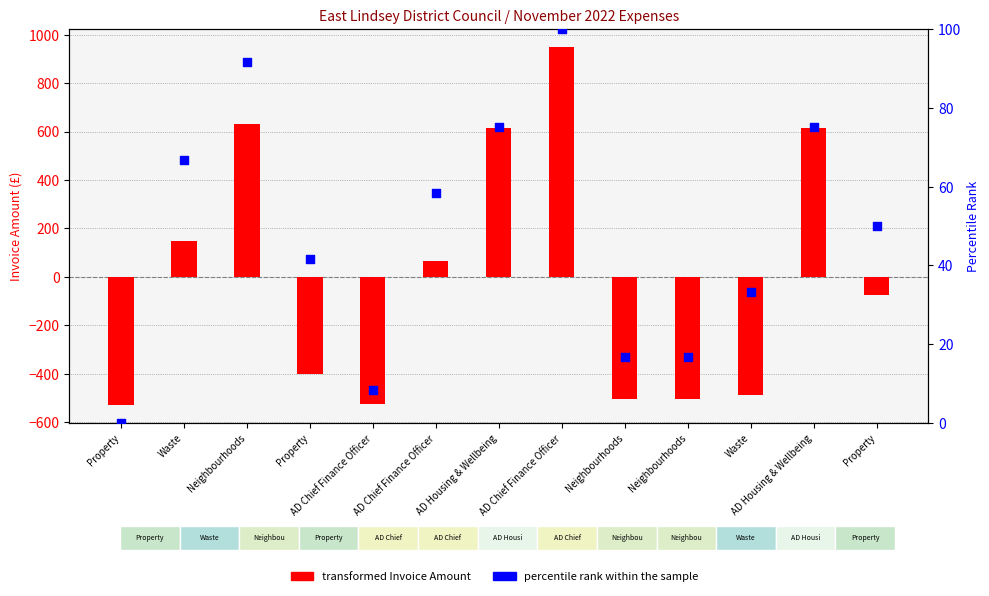

What is the total value across all series at AD Chief Finance Officer?

-517.8